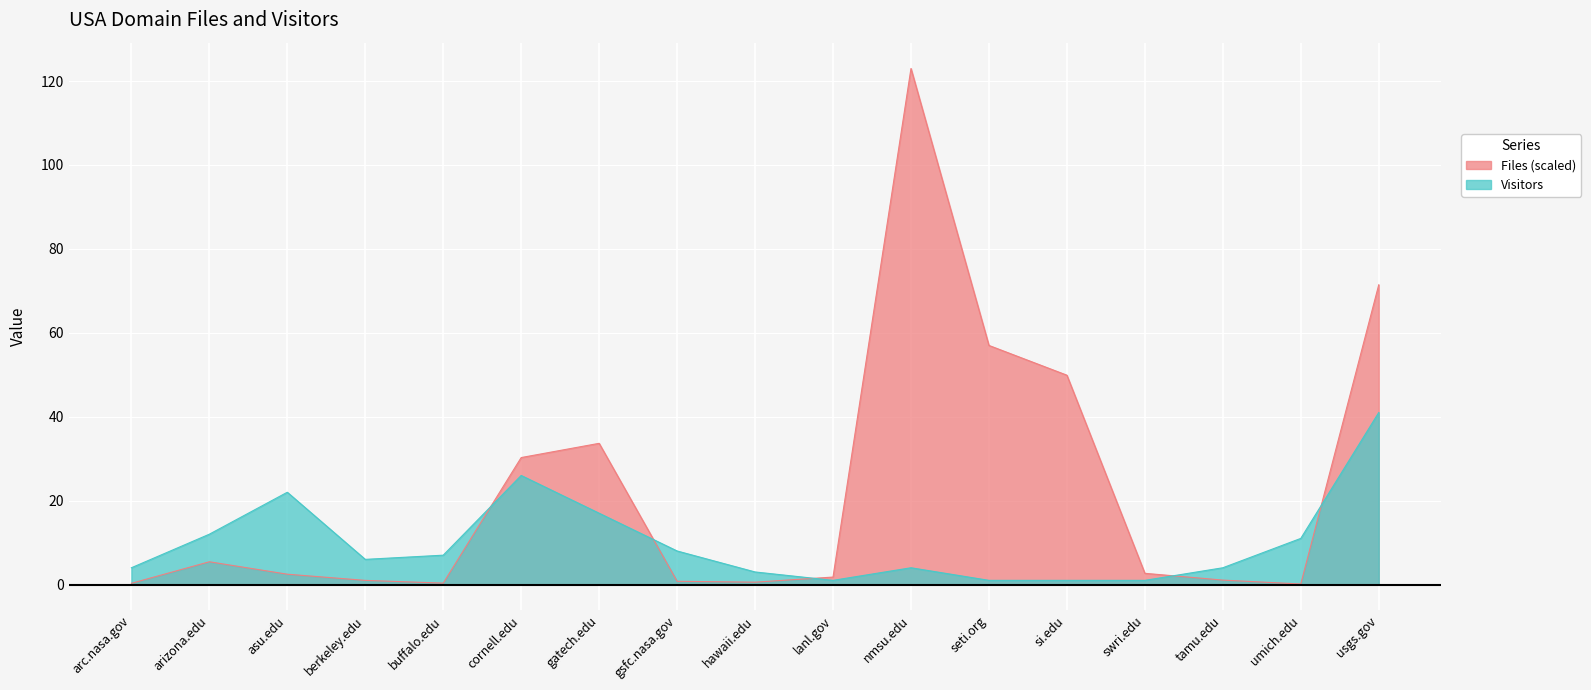

Which series has the largest total across all categories?

Files (scaled)